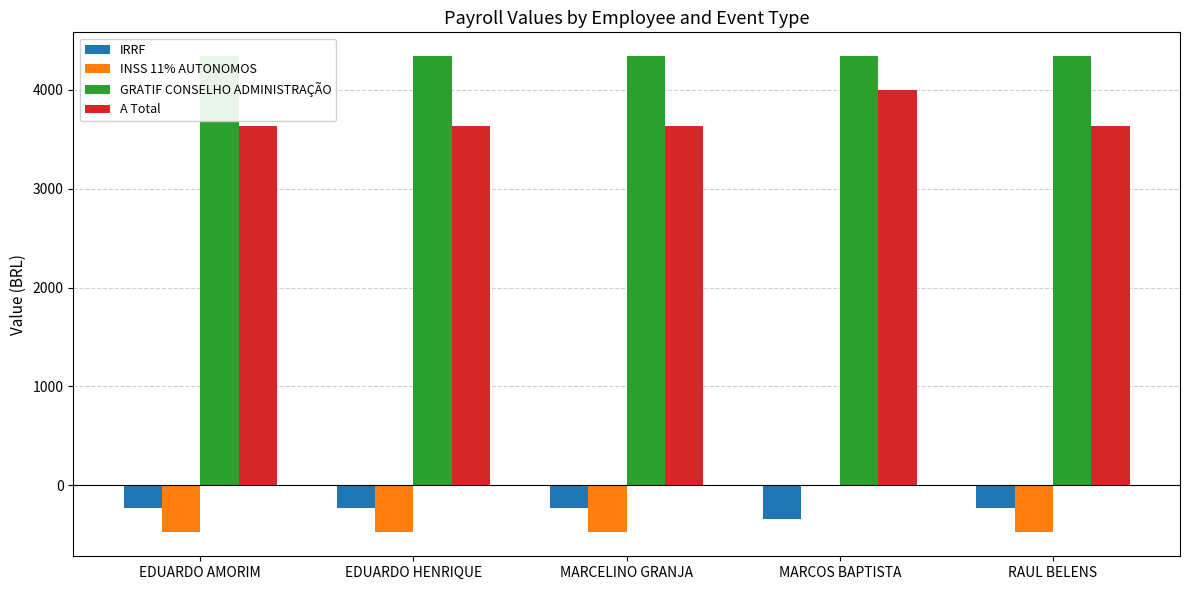

The value of GRATIF CONSELHO ADMINISTRAÇÃO at MARCELINO GRANJA is 6583.4. True or false?

False